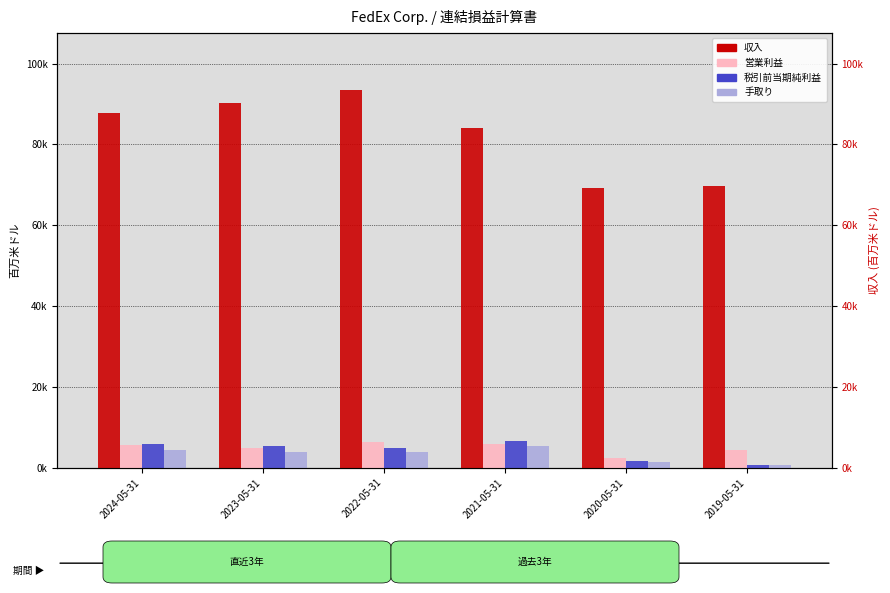

The value of 税引前当期純利益 at 2022-05-31 is 6721. True or false?

False